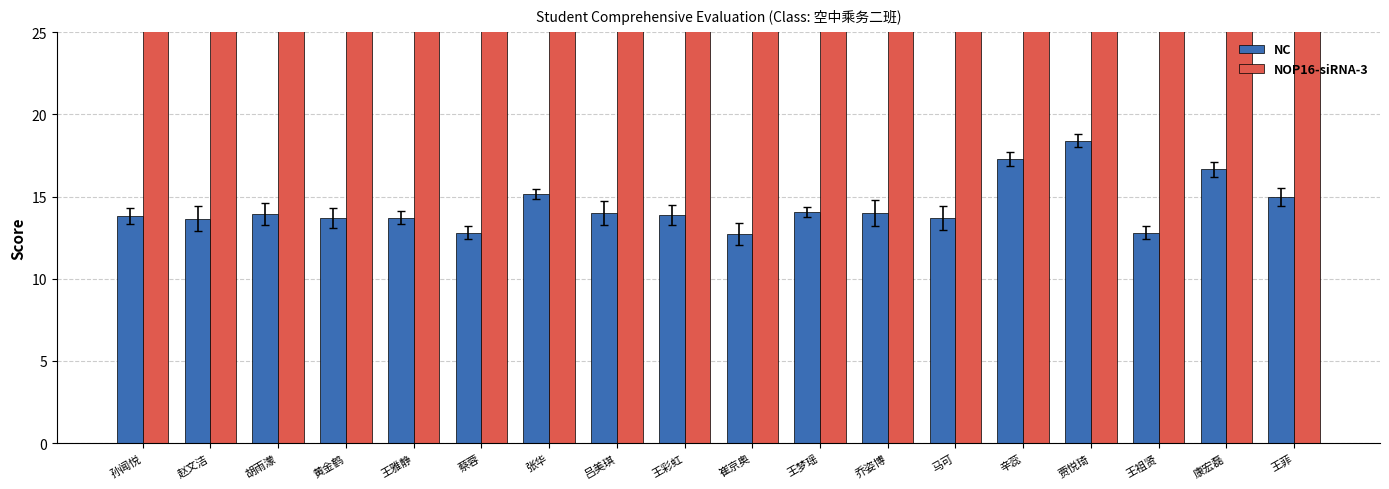

What is the minimum value shown in the chart?

12.7